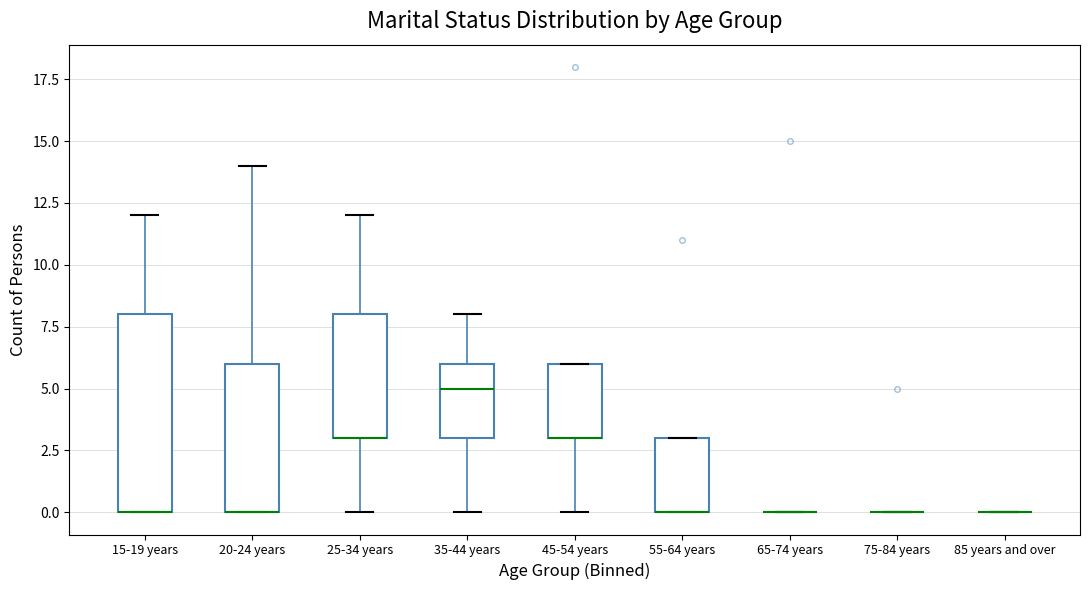

Comparing the boxes themselves (not the whiskers), which one is the tallest?

15-19 years